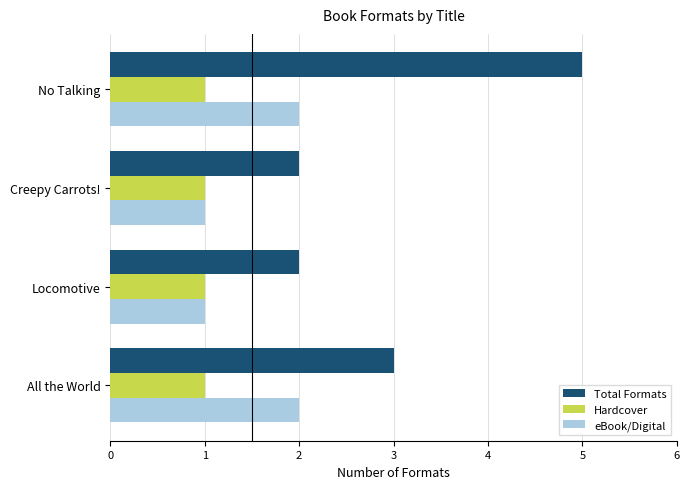

What is the total value across all series at No Talking?

8